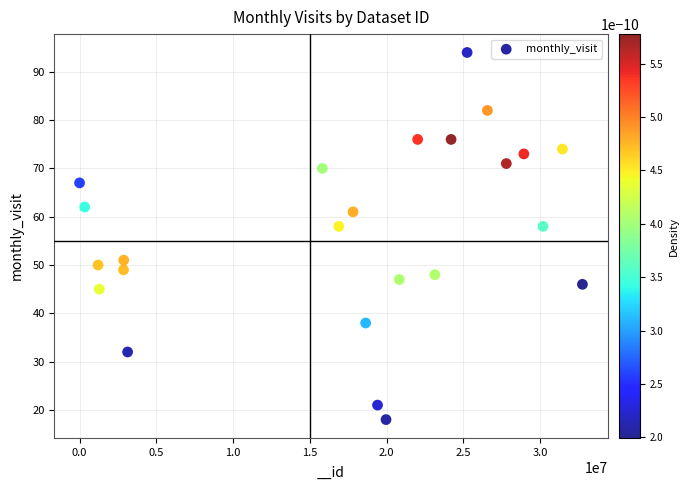

What is the range of Y values (max minus min)?

76